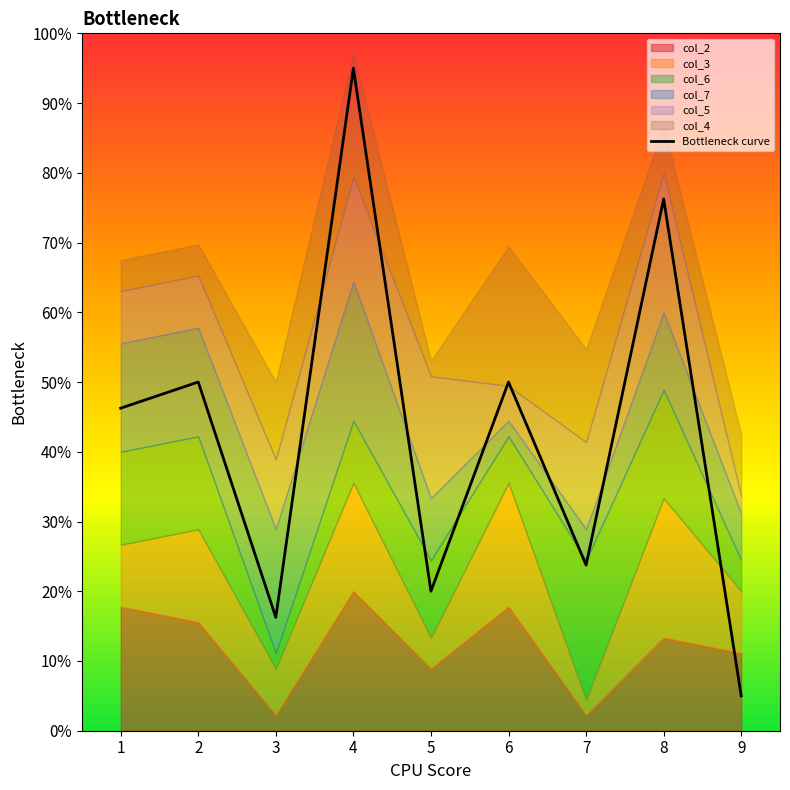

Reading right to left, what are all the values shown in this chart?

9=0.5	8=7.6	7=2.4	6=5.0	5=2.0	4=9.5	3=1.6	2=5.0	1=4.6